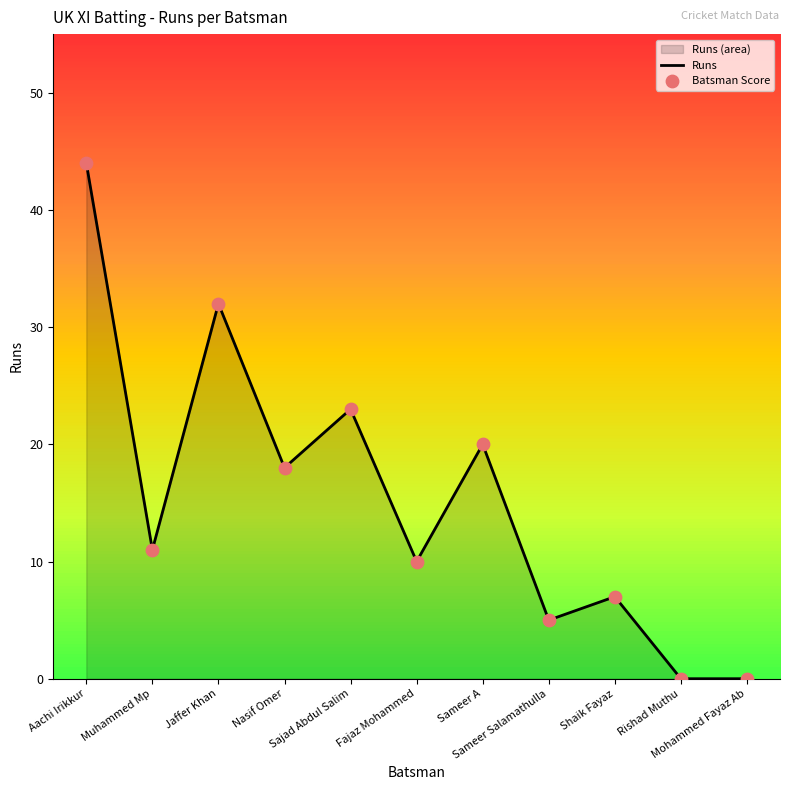

What is the maximum value for Runs?

44